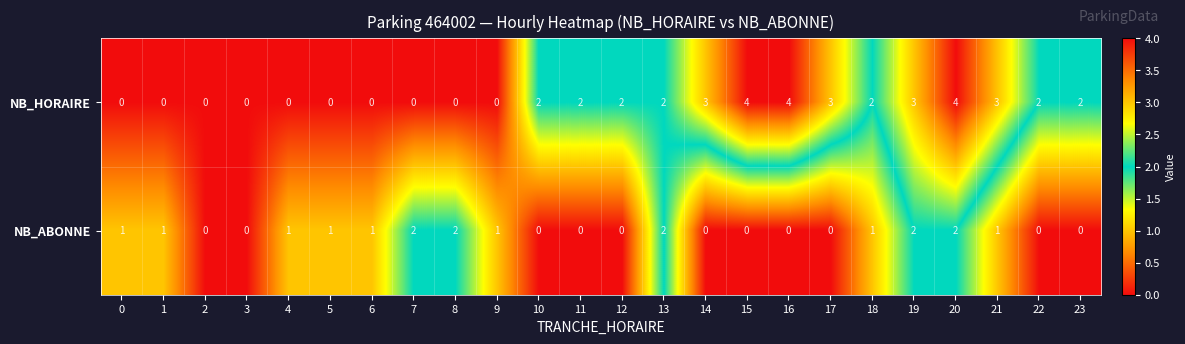

List the series in order of their peak value, highest first.

NB_HORAIRE, NB_ABONNE